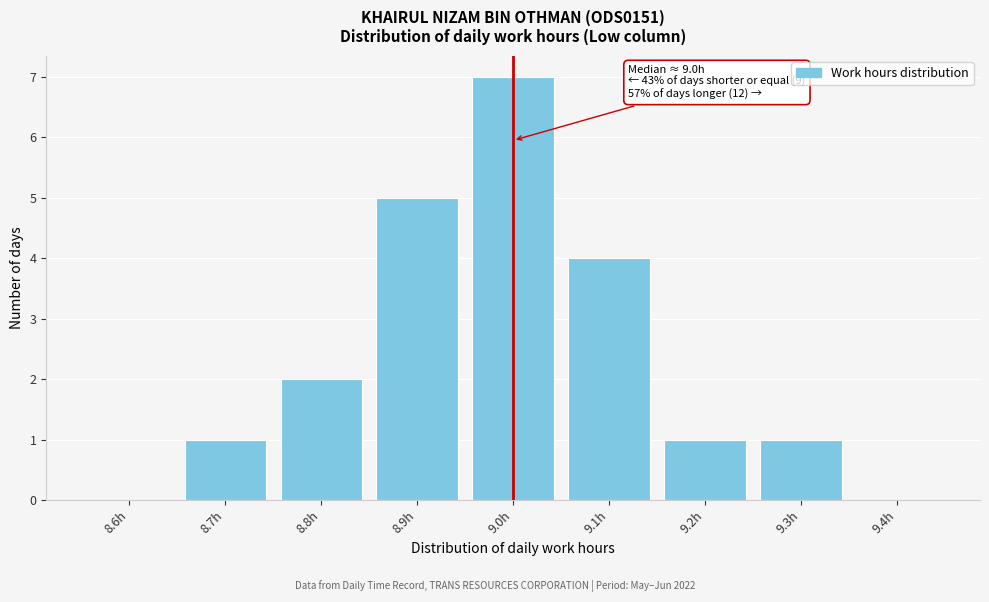

Reading left to right, what are all the values shown in this chart?

8.6h=0	8.7h=1	8.8h=2	8.9h=5	9.0h=7	9.1h=4	9.2h=1	9.3h=1	9.4h=0